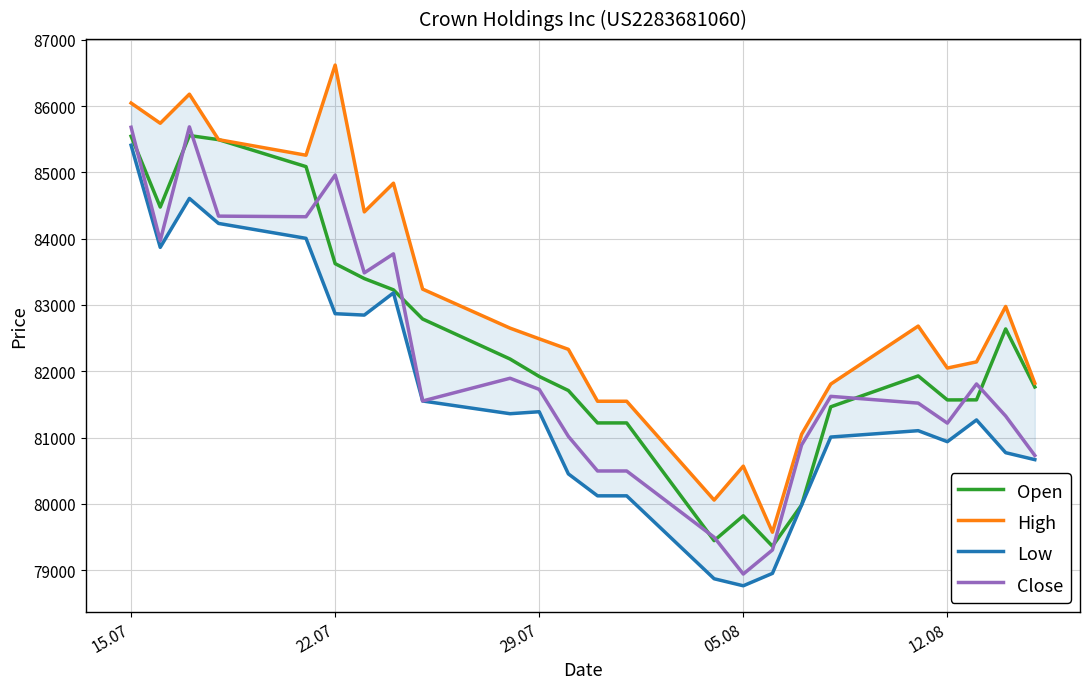

True or false: Close and Low intersect in this chart.

False